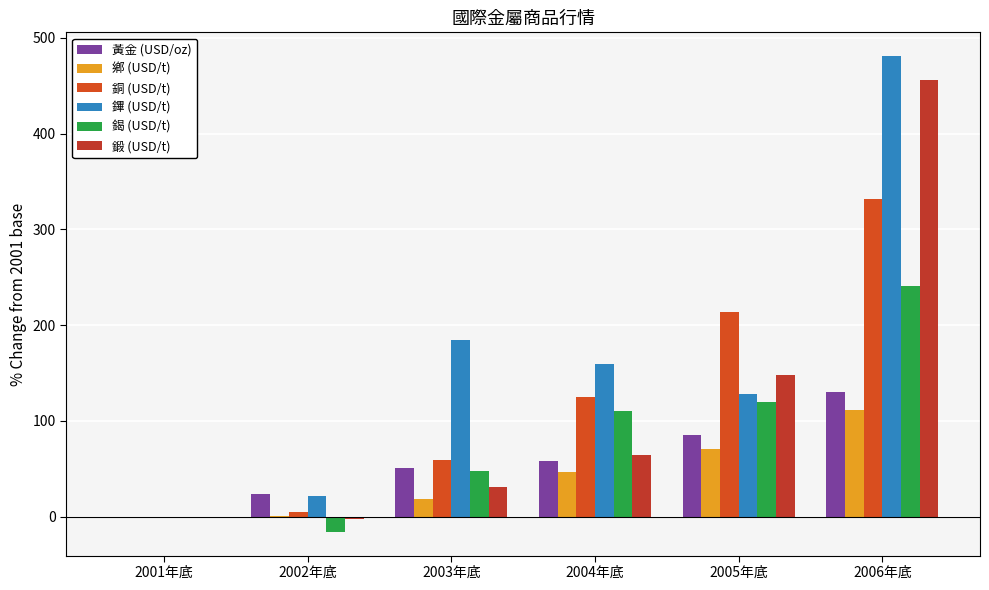

Between 2002年底 and 2004年底, which series saw the biggest shift?

鏎 (USD/t)